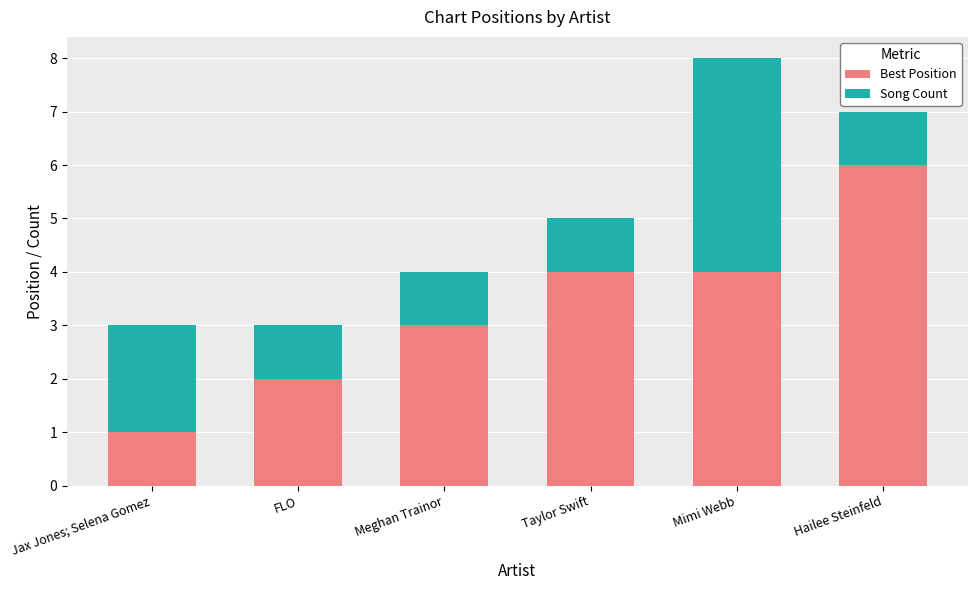

What is the total value across all series at Mimi Webb?

8